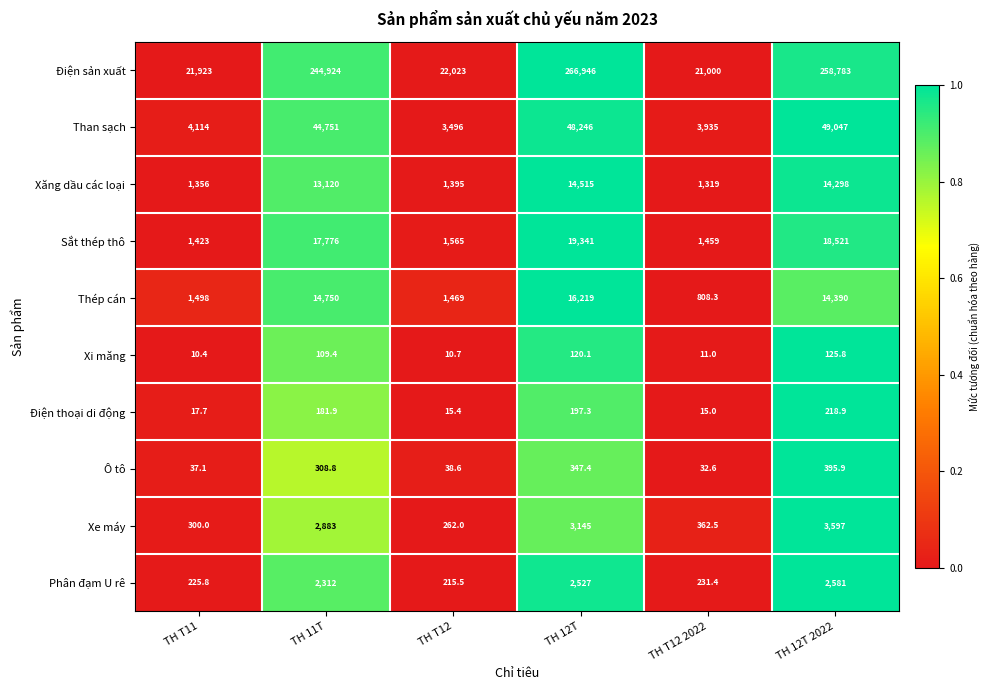

What is the average value of the Than sạch series?

25598.2